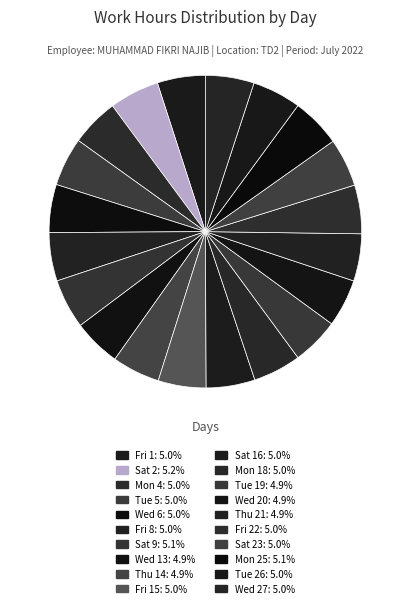

What is the largest slice in the pie chart?

Sat 2